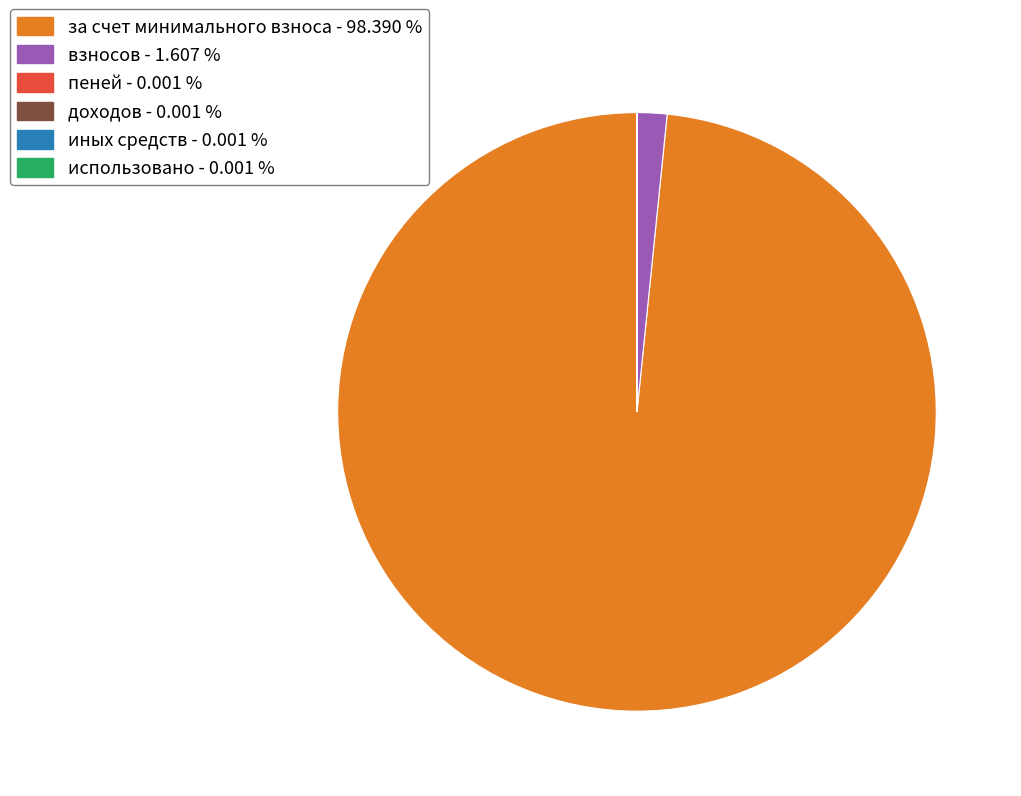

Is there a majority slice in this chart?

Yes